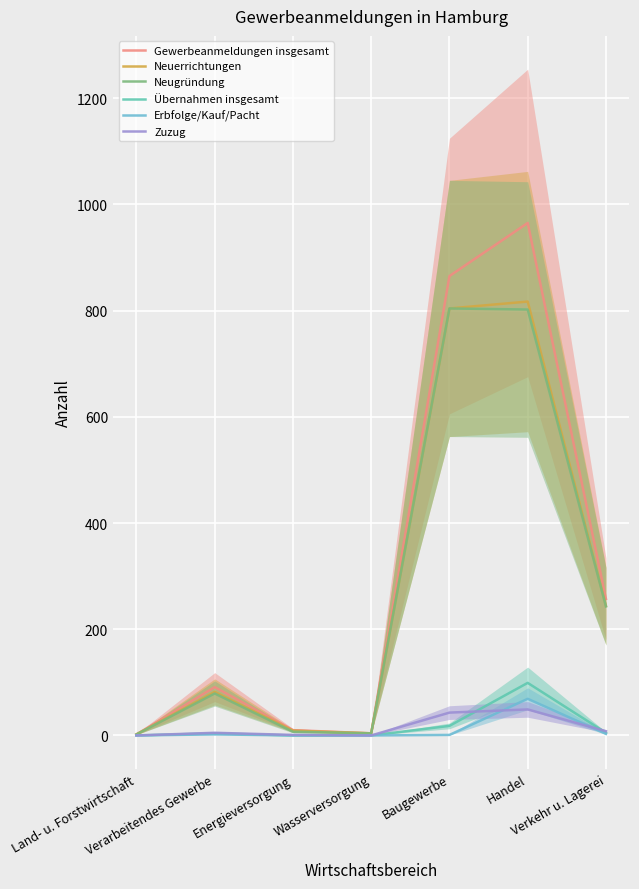

At which category does Neugründung reach its first local valley?

Wasserversorgung